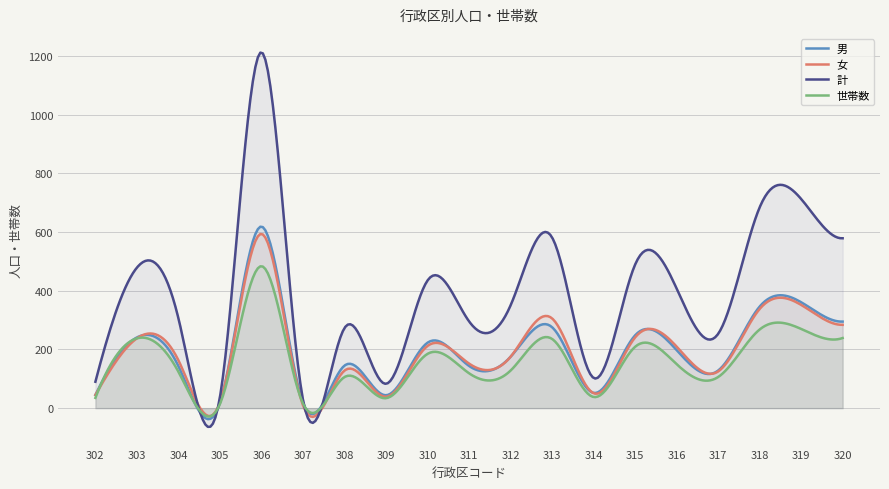

Which series changed the most between 312 and 314?

計